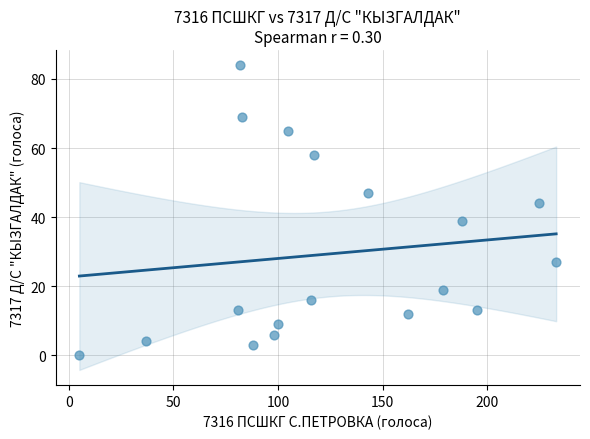

What Y value in the scatter plot is closest to 42?

44